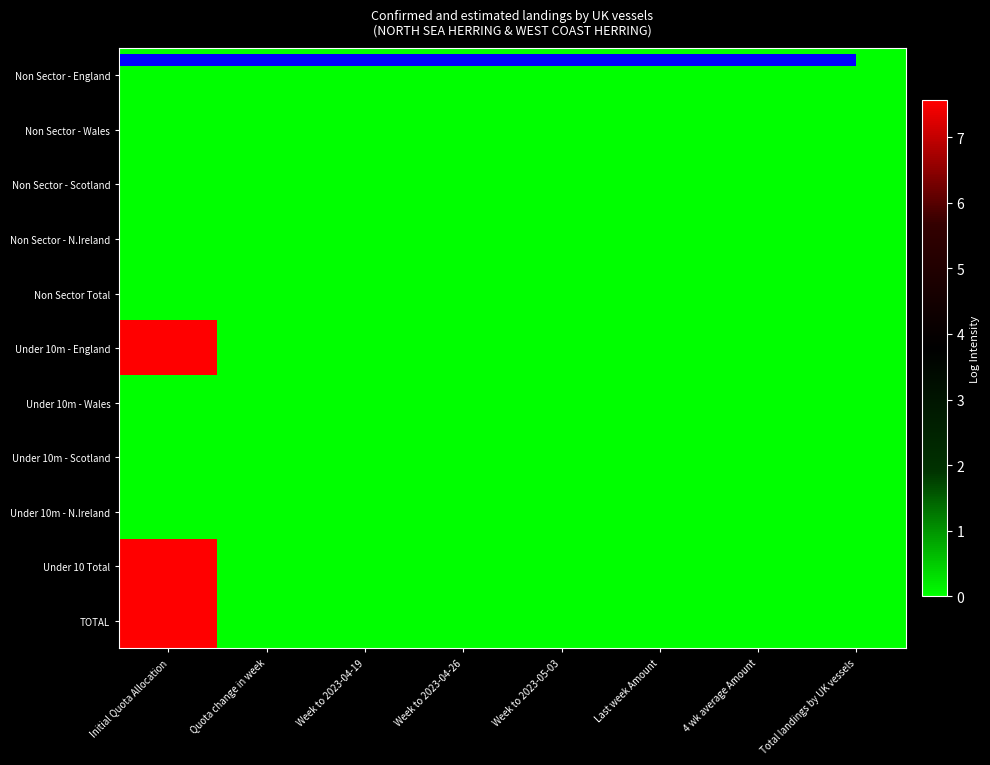

Reading left to right, what are all the values shown in this chart?

Non Sector - England: Initial Quota Allocation=0.0	Quota change in week=0.0	Week to 2023-04-19=0.0	Week to 2023-04-26=0.0	Week to 2023-05-03=0.0	Last week Amount=0.0	4 wk average Amount=0.0	Total landings by UK vessels=0.0
Non Sector - Wales: Initial Quota Allocation=0.0	Quota change in week=0.0	Week to 2023-04-19=0.0	Week to 2023-04-26=0.0	Week to 2023-05-03=0.0	Last week Amount=0.0	4 wk average Amount=0.0	Total landings by UK vessels=0.0
Non Sector - Scotland: Initial Quota Allocation=0.0	Quota change in week=0.0	Week to 2023-04-19=0.0	Week to 2023-04-26=0.0	Week to 2023-05-03=0.0	Last week Amount=0.0	4 wk average Amount=0.0	Total landings by UK vessels=0.0
Non Sector - N.Ireland: Initial Quota Allocation=0.0	Quota change in week=0.0	Week to 2023-04-19=0.0	Week to 2023-04-26=0.0	Week to 2023-05-03=0.0	Last week Amount=0.0	4 wk average Amount=0.0	Total landings by UK vessels=0.0
Non Sector Total: Initial Quota Allocation=0.0	Quota change in week=0.0	Week to 2023-04-19=0.0	Week to 2023-04-26=0.0	Week to 2023-05-03=0.0	Last week Amount=0.0	4 wk average Amount=0.0	Total landings by UK vessels=0.0
Under 10m - England: Initial Quota Allocation=7.6	Quota change in week=0.0	Week to 2023-04-19=0.0	Week to 2023-04-26=0.0	Week to 2023-05-03=0.0	Last week Amount=0.0	4 wk average Amount=0.0	Total landings by UK vessels=0.0
Under 10m - Wales: Initial Quota Allocation=0.0	Quota change in week=0.0	Week to 2023-04-19=0.0	Week to 2023-04-26=0.0	Week to 2023-05-03=0.0	Last week Amount=0.0	4 wk average Amount=0.0	Total landings by UK vessels=0.0
Under 10m - Scotland: Initial Quota Allocation=0.0	Quota change in week=0.0	Week to 2023-04-19=0.0	Week to 2023-04-26=0.0	Week to 2023-05-03=0.0	Last week Amount=0.0	4 wk average Amount=0.0	Total landings by UK vessels=0.0
Under 10m - N.Ireland: Initial Quota Allocation=0.0	Quota change in week=0.0	Week to 2023-04-19=0.0	Week to 2023-04-26=0.0	Week to 2023-05-03=0.0	Last week Amount=0.0	4 wk average Amount=0.0	Total landings by UK vessels=0.0
Under 10 Total: Initial Quota Allocation=7.6	Quota change in week=0.0	Week to 2023-04-19=0.0	Week to 2023-04-26=0.0	Week to 2023-05-03=0.0	Last week Amount=0.0	4 wk average Amount=0.0	Total landings by UK vessels=0.0
TOTAL: Initial Quota Allocation=7.6	Quota change in week=0.0	Week to 2023-04-19=0.0	Week to 2023-04-26=0.0	Week to 2023-05-03=0.0	Last week Amount=0.0	4 wk average Amount=0.0	Total landings by UK vessels=0.0